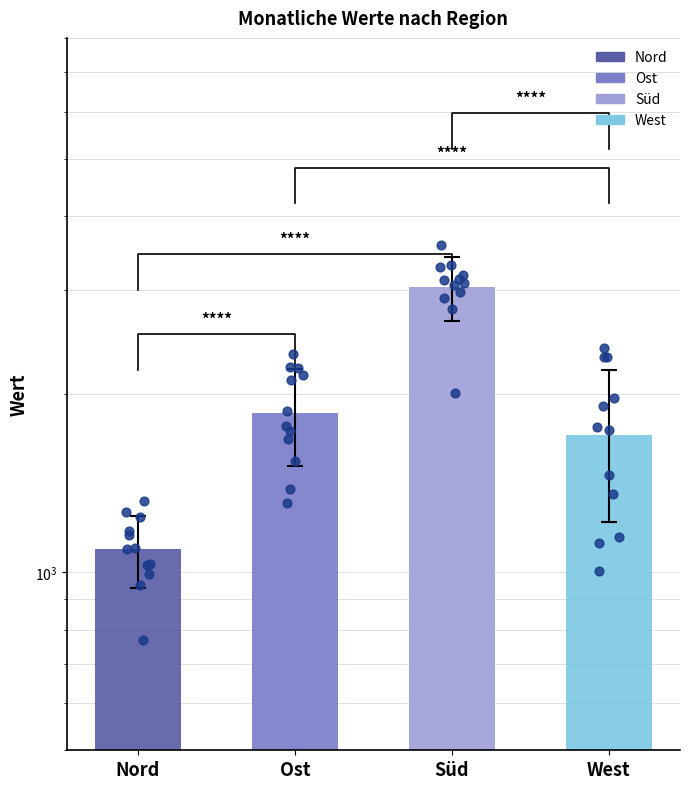

What are all the series names shown in the legend?

Nord, Ost, Süd, West